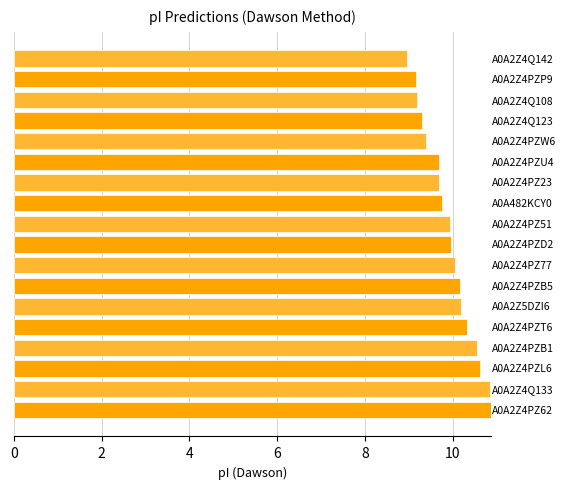

How many data points does each series have?

18